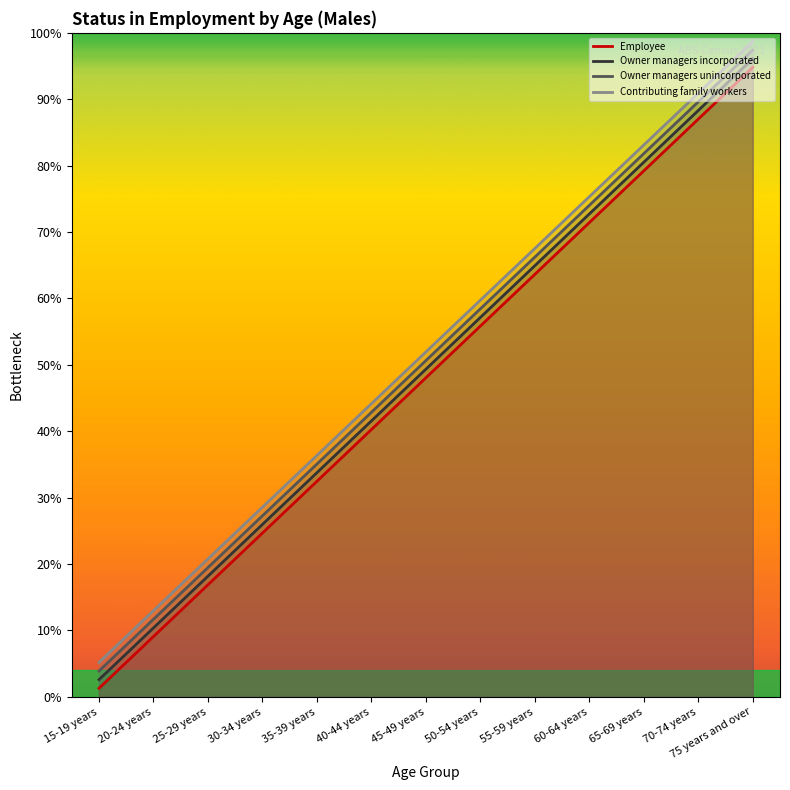

The value of Employee at 25-29 years is 384. True or false?

False